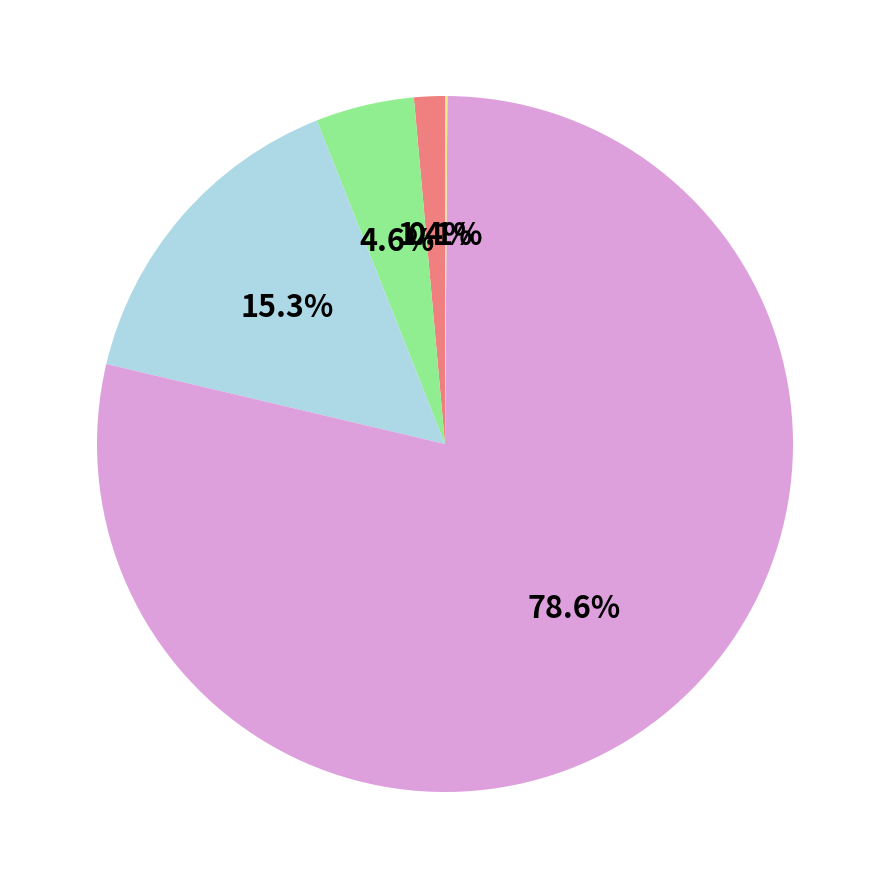

Does any single category account for the majority?

Yes